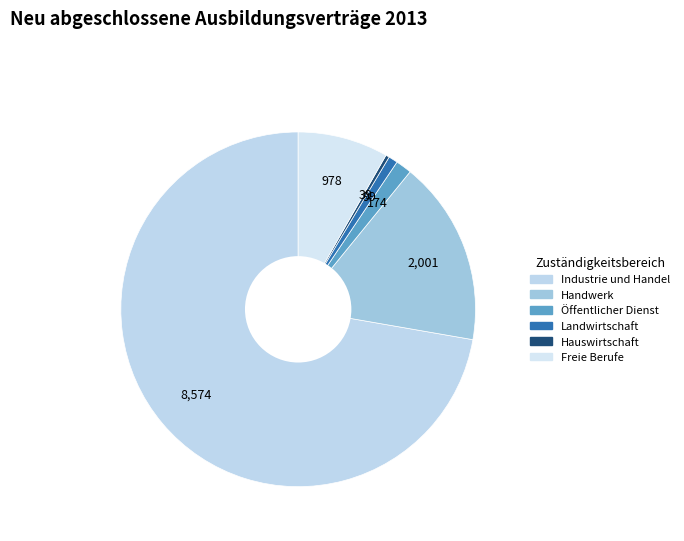

What portion of the pie excludes Landwirtschaft?

99.2%